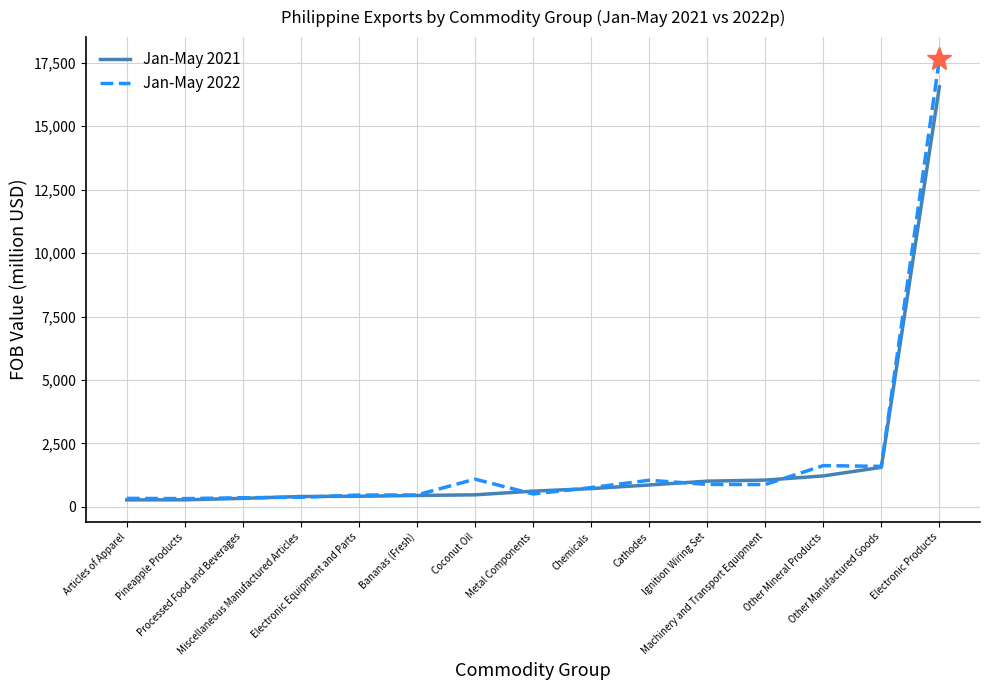

What is the total value across all series at Bananas (Fresh)?

920.6